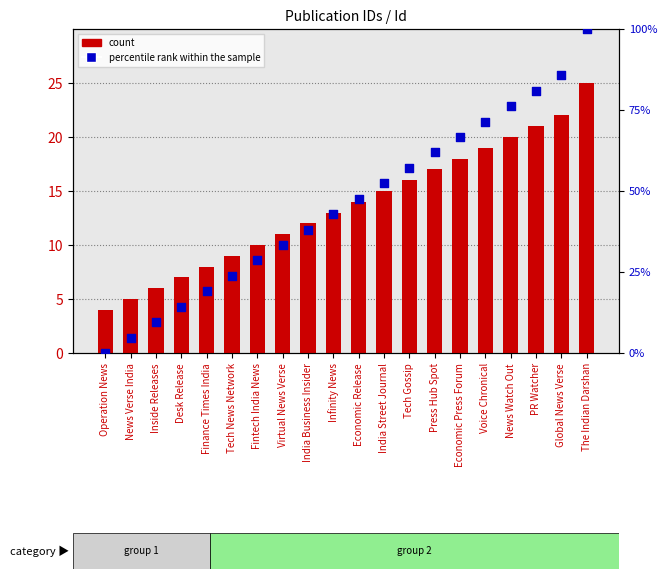

At how many categories does at least one series exceed 51?

9